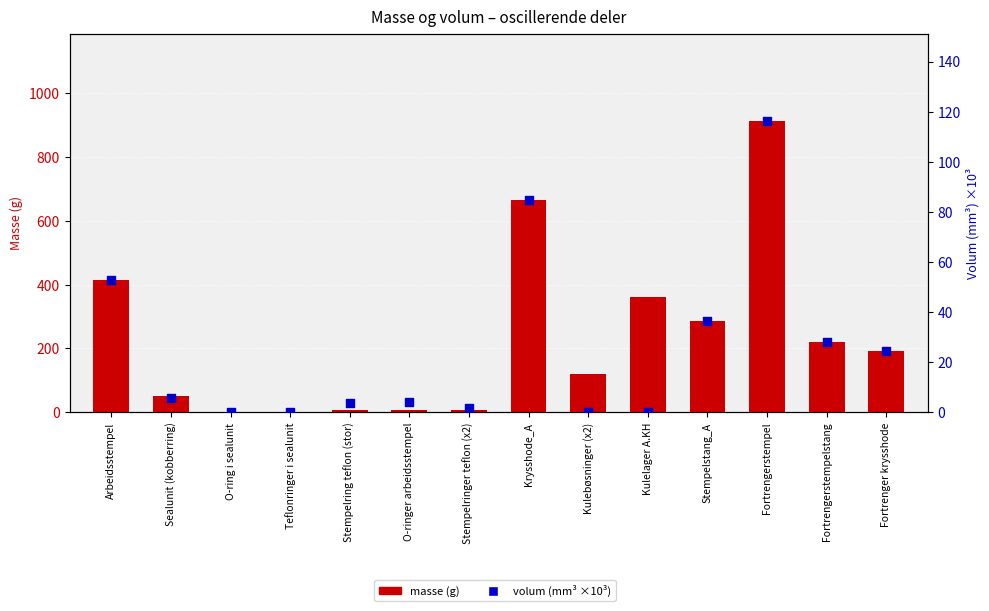

Is the value of masse (g) at Stempelstang_A greater than the value of volum (mm³ ×10³) at O-ring i sealunit?

Yes